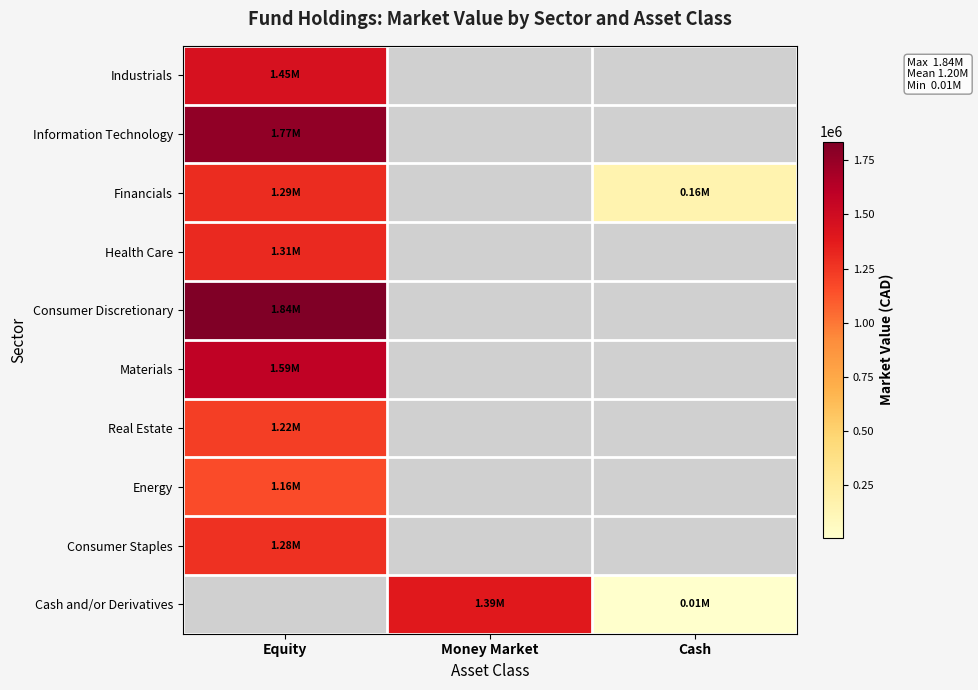

List the series in order of their overall mean, highest first.

Industrials, Information Technology, Financials, Health Care, Consumer Discretionary, Materials, Real Estate, Energy, Consumer Staples, Cash and/or Derivatives